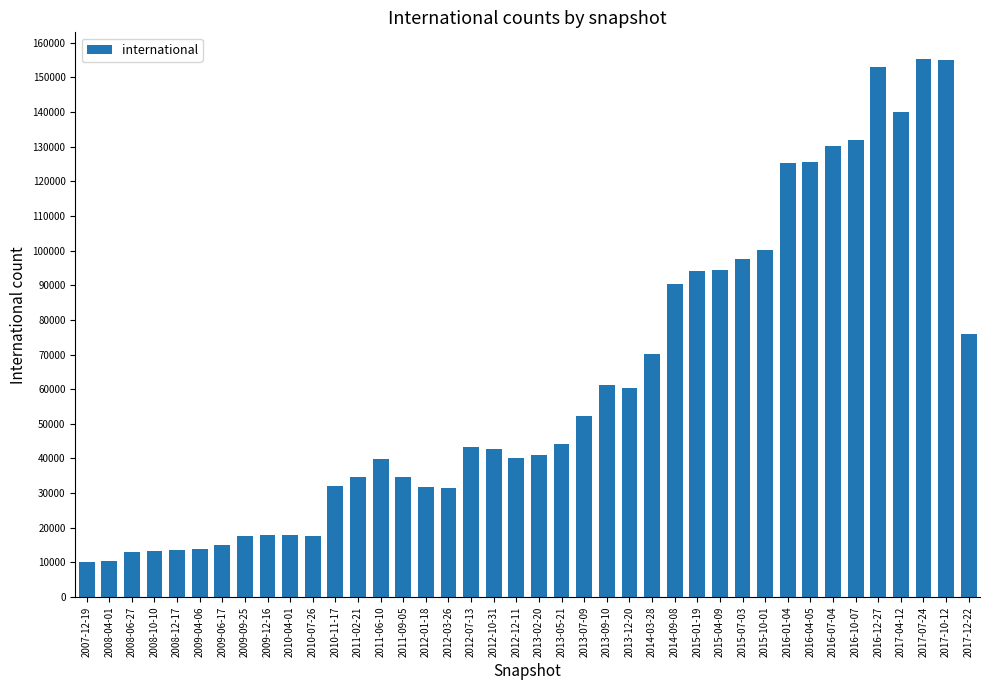

What is the label of the 37th bar from the left?

2017-04-12